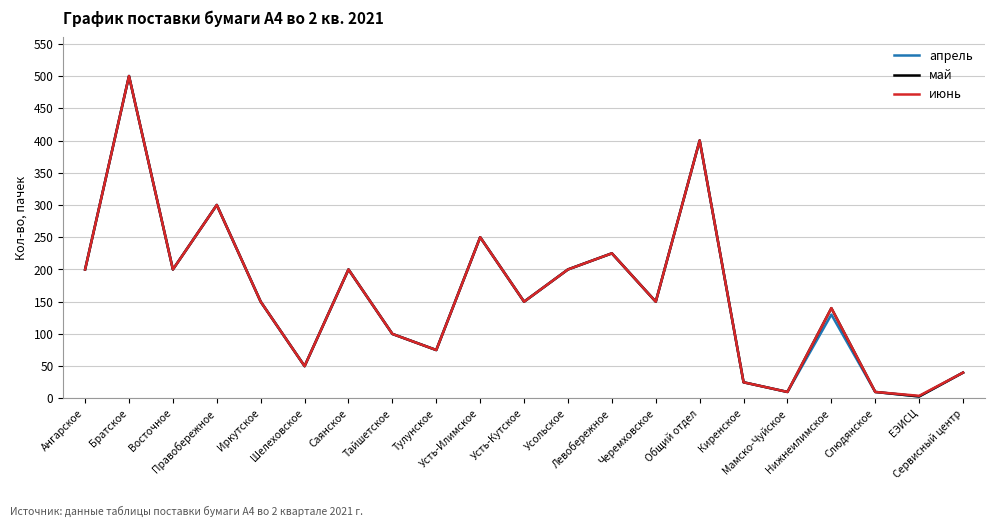

True or false: июнь has more than 1 interior local peaks.

True